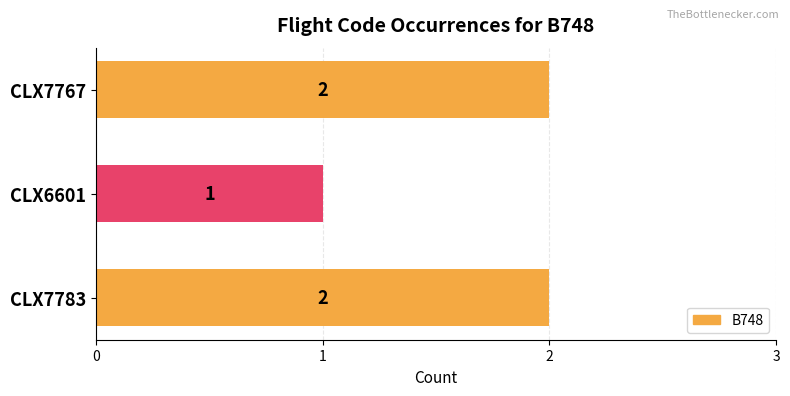

Which category has the lowest value across all series?

CLX6601